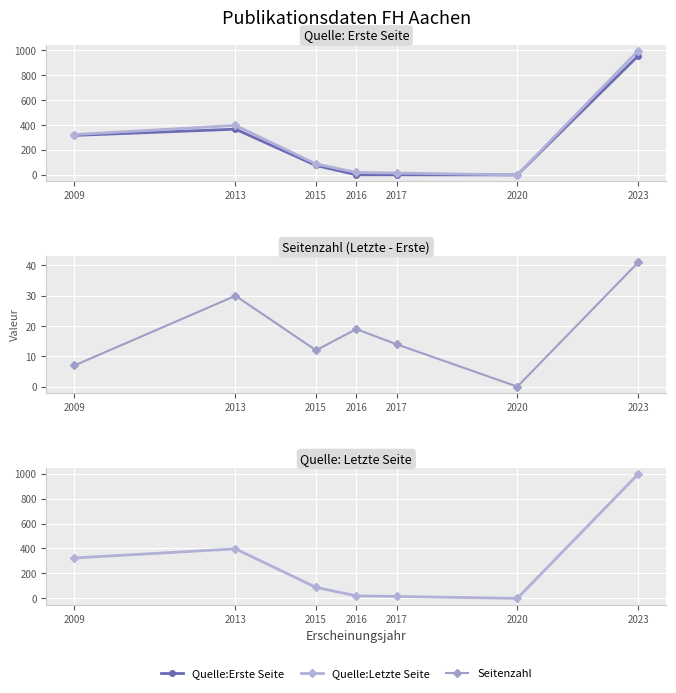

Where is the first local maximum for Quelle:Letzte Seite?

2013